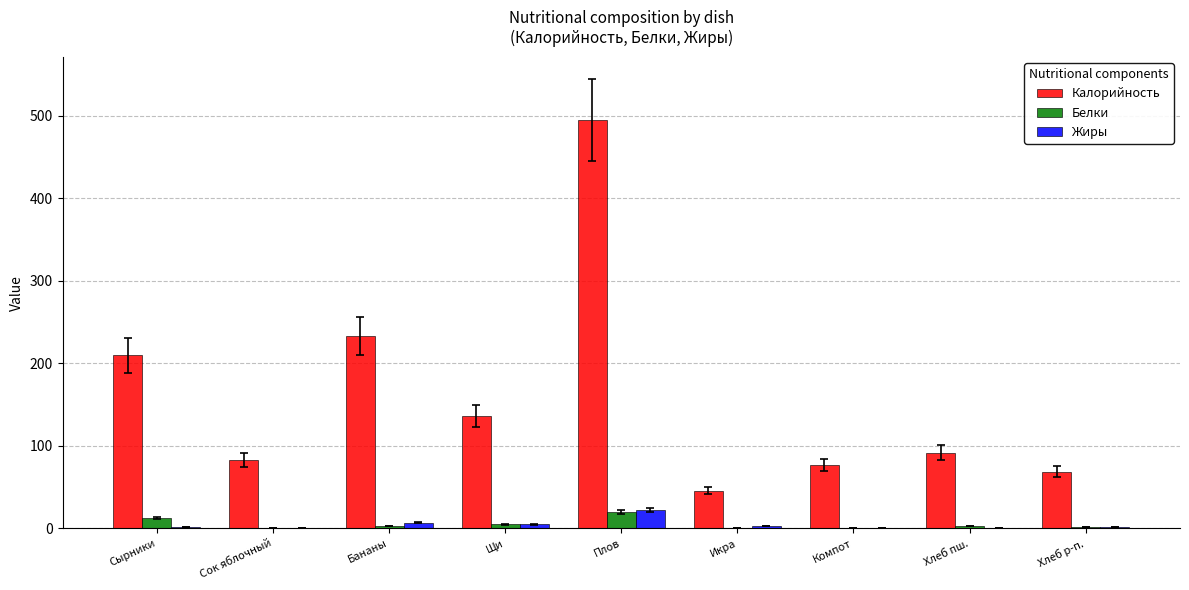

Between Бананы and Щи, which series saw the biggest shift?

Калорийность